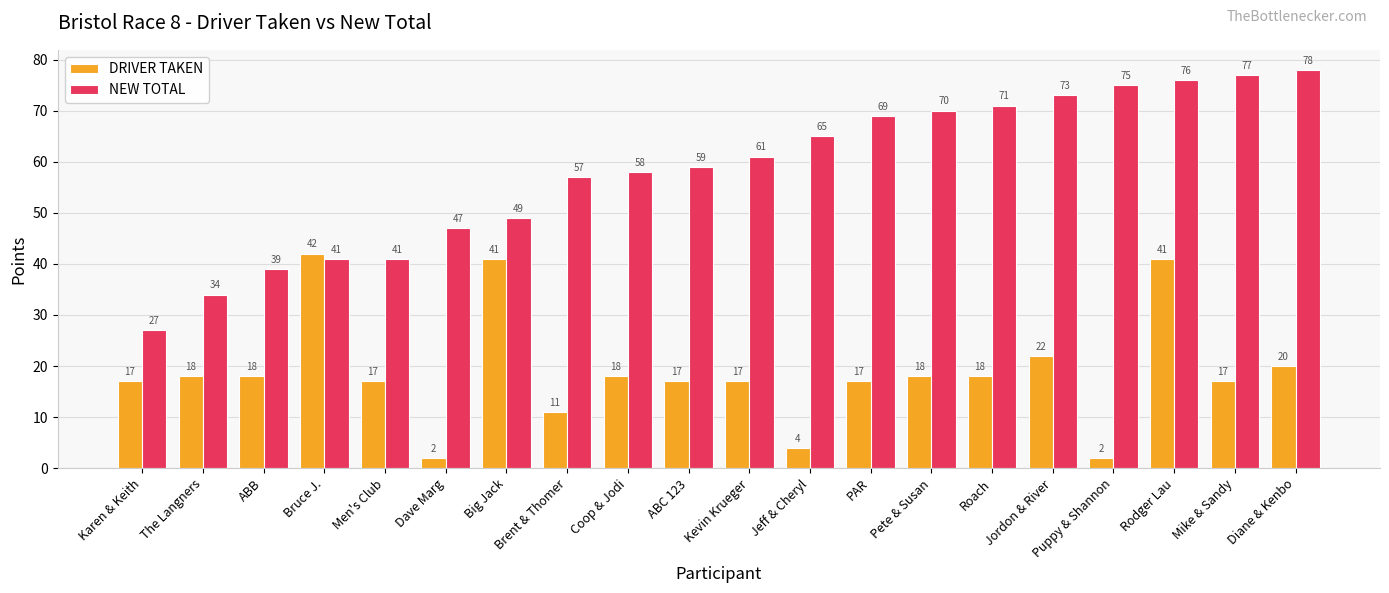

Which series has the widest spread of values?

NEW TOTAL